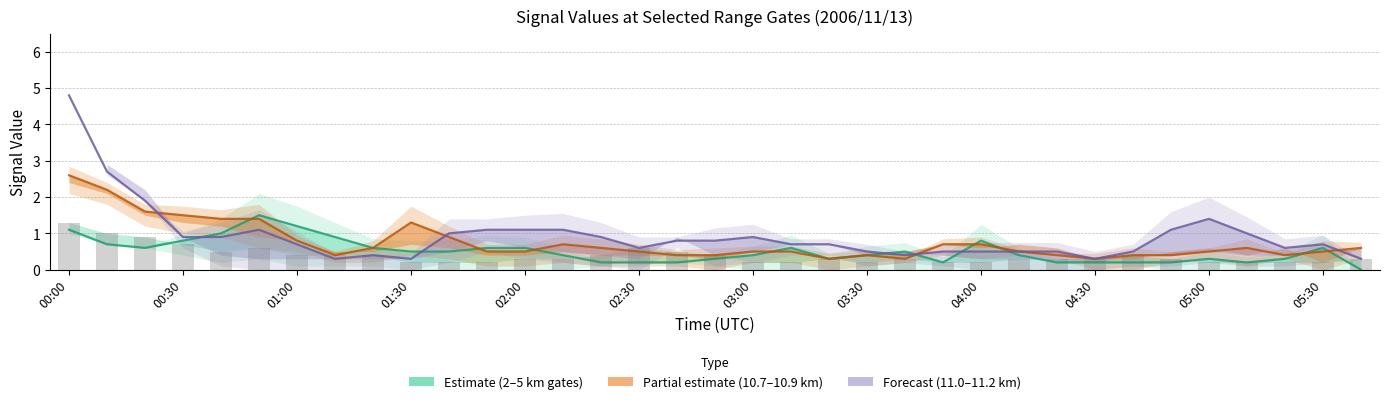

The value of Forecast (11.0–11.2 km) at 17 is 0.8. True or false?

True